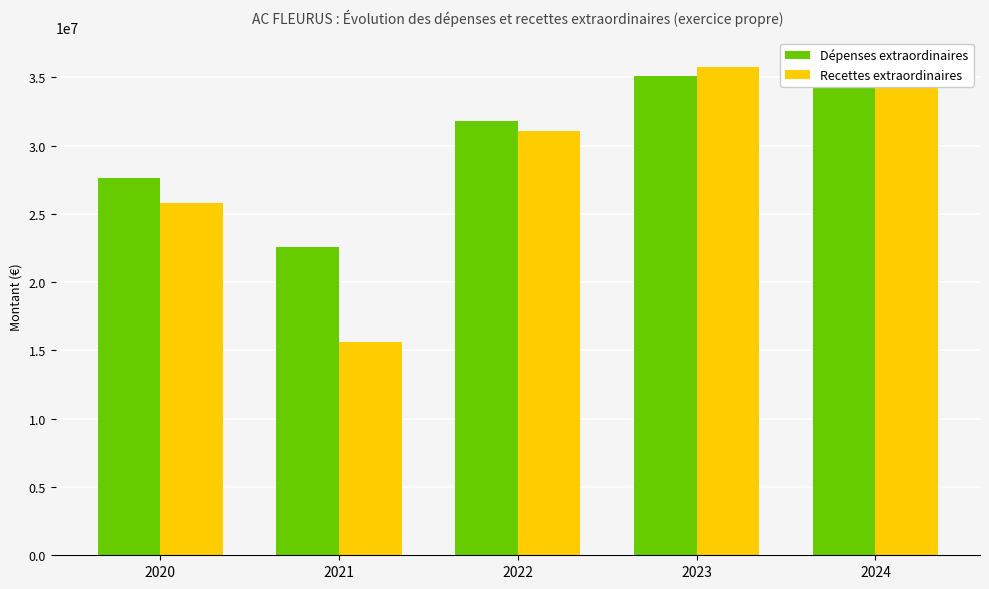

What is the value of the Dépenses extraordinaires bar at the 3rd from the left?

31763021.1